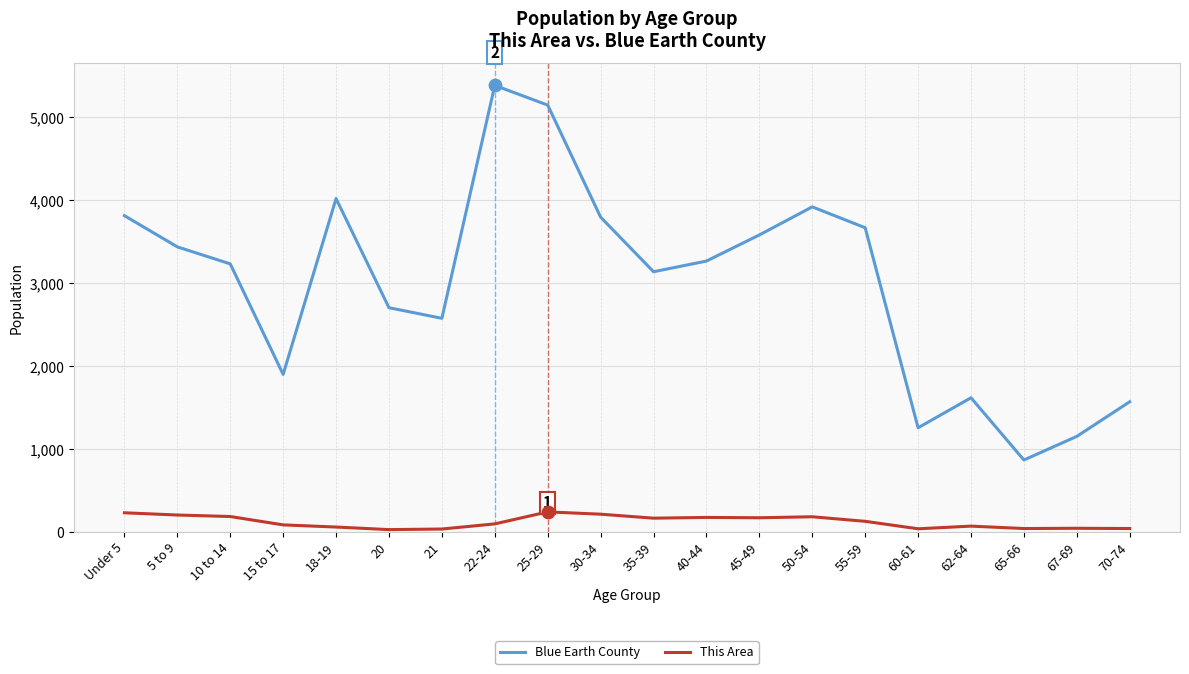

Which series changed the most between 15 to 17 and 55-59?

Blue Earth County